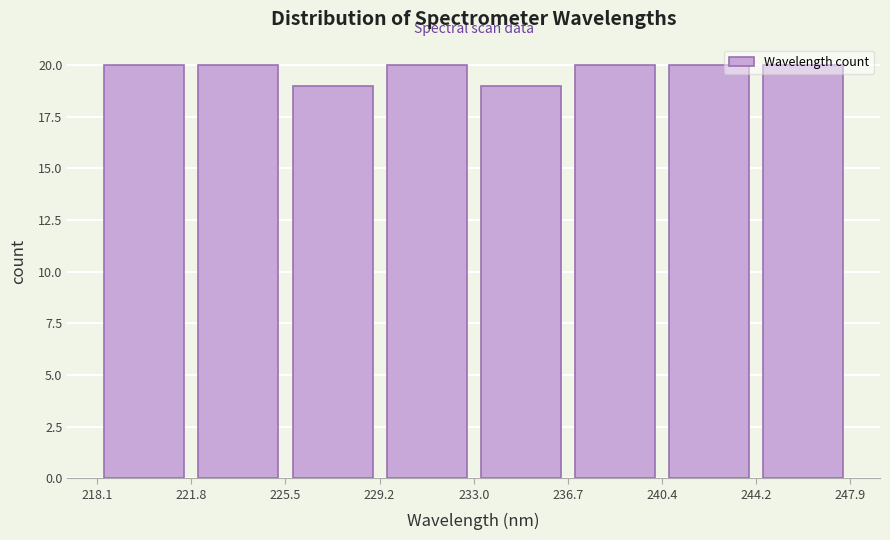

Reading left to right, list every bar in this chart as the range it spans on the x-axis followed by its height. The values are not printed on the chart, so give them approximately, as read against the axis.

218.1 to 221.8: 20
221.8 to 225.5: 20
225.5 to 229.2: 19
229.2 to 233.0: 20
233.0 to 236.7: 19
236.7 to 240.4: 20
240.4 to 244.2: 20
244.2 to 247.9: 20